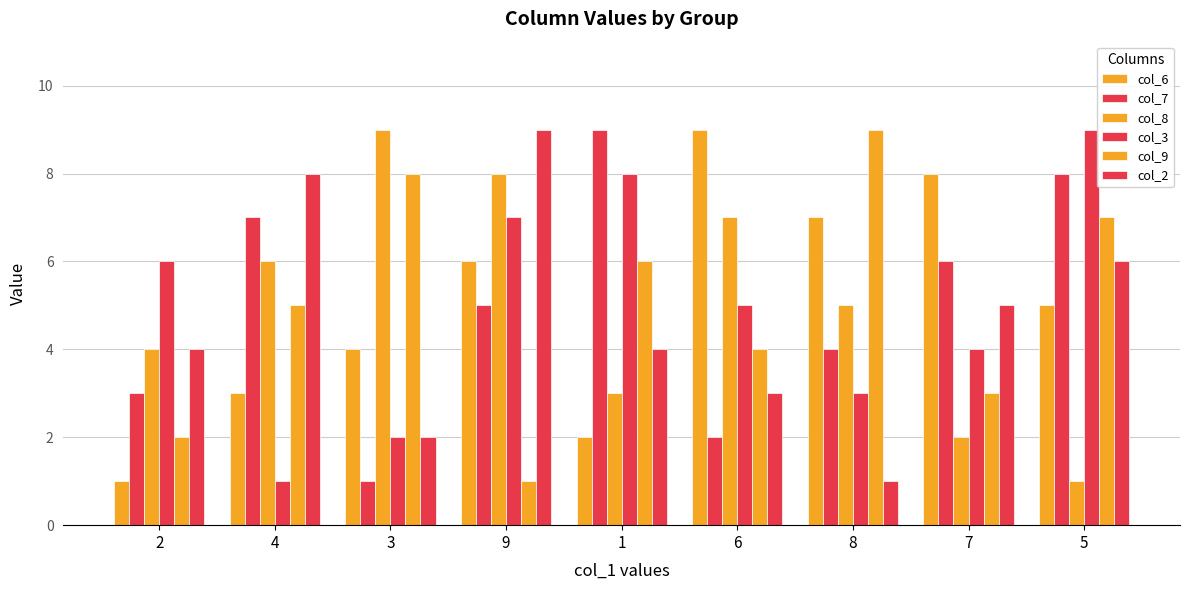

Are the bars horizontal?

No